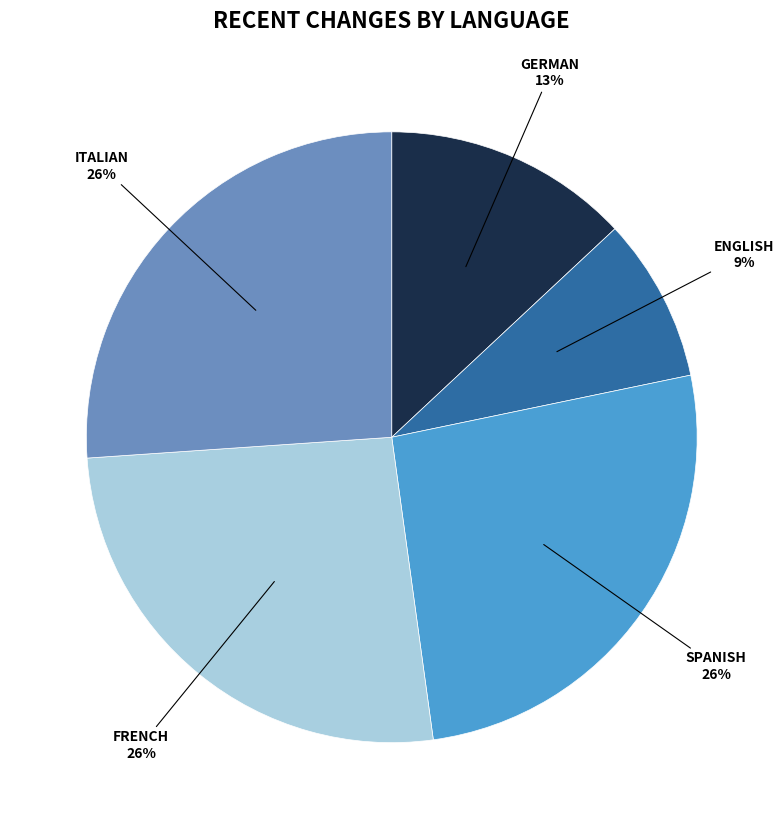

To the nearest percent, what is the average slice percentage?

20%